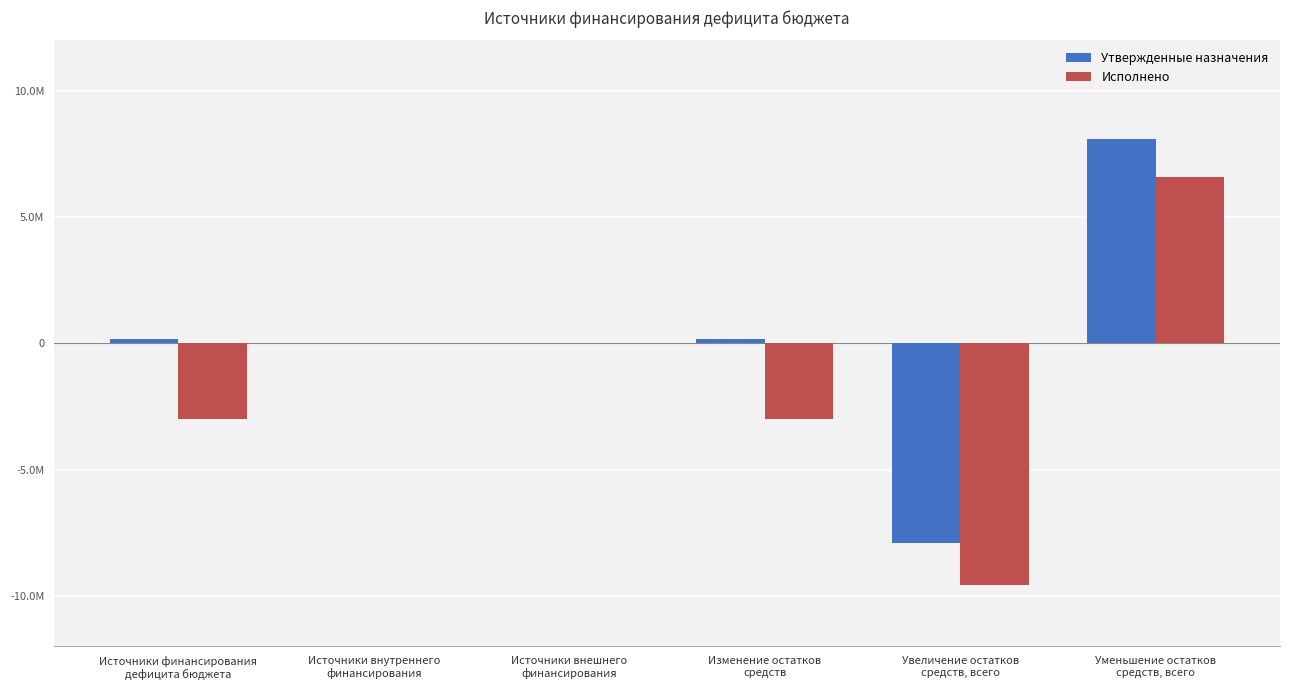

What is the smallest value displayed?

-9578104.4